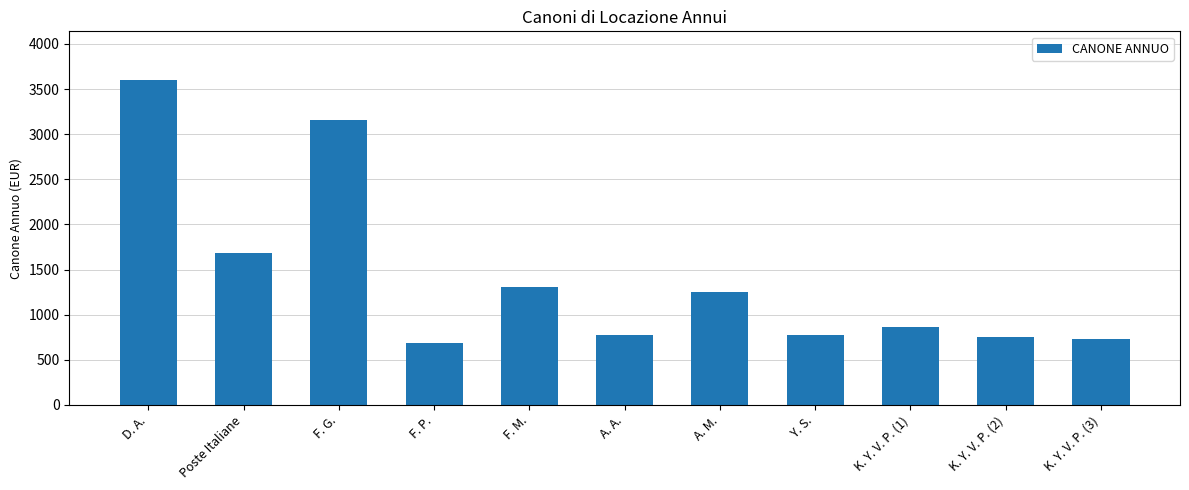

At which category does the chart reach its peak across all series?

D. A.